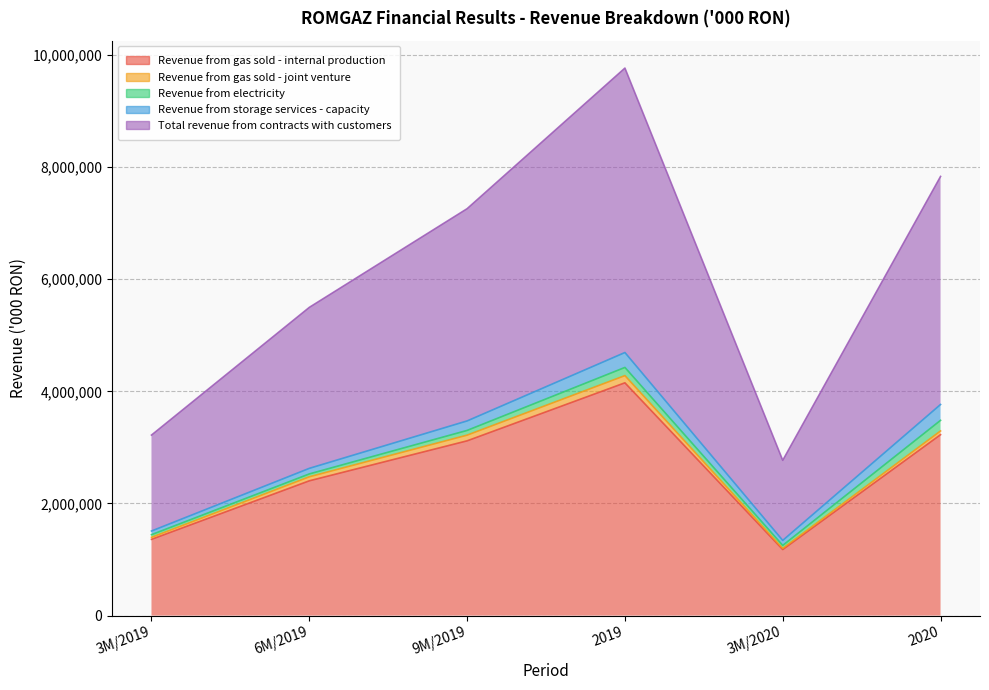

What is the difference between the Revenue from storage services - capacity values at 2019 and 3M/2019?

200651